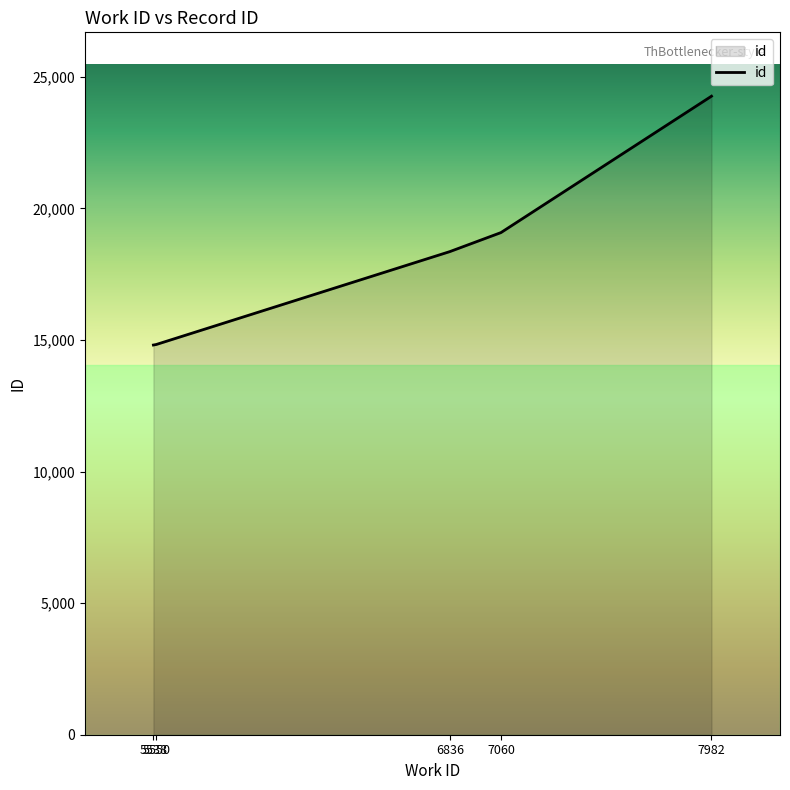

How many values are below 18360?

2